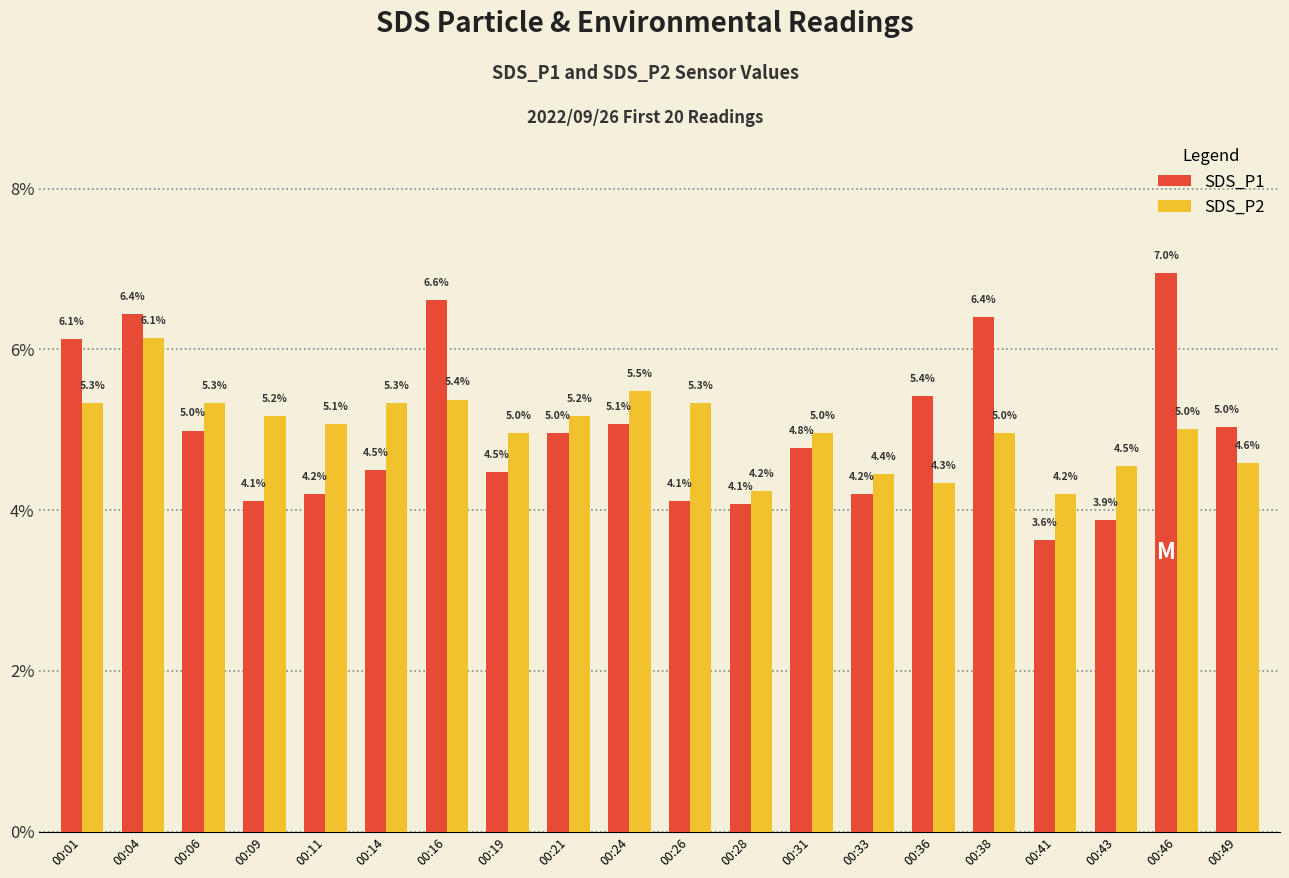

Reading left to right, what are all the values shown in this chart?

SDS_P1: 6.1	6.4	5.0	4.1	4.2	4.5	6.6	4.5	5.0	5.1	4.1	4.1	4.8	4.2	5.4	6.4	3.6	3.9	7.0	5.0
SDS_P2: 5.3	6.1	5.3	5.2	5.1	5.3	5.4	5.0	5.2	5.5	5.3	4.2	5.0	4.4	4.3	5.0	4.2	4.5	5.0	4.6